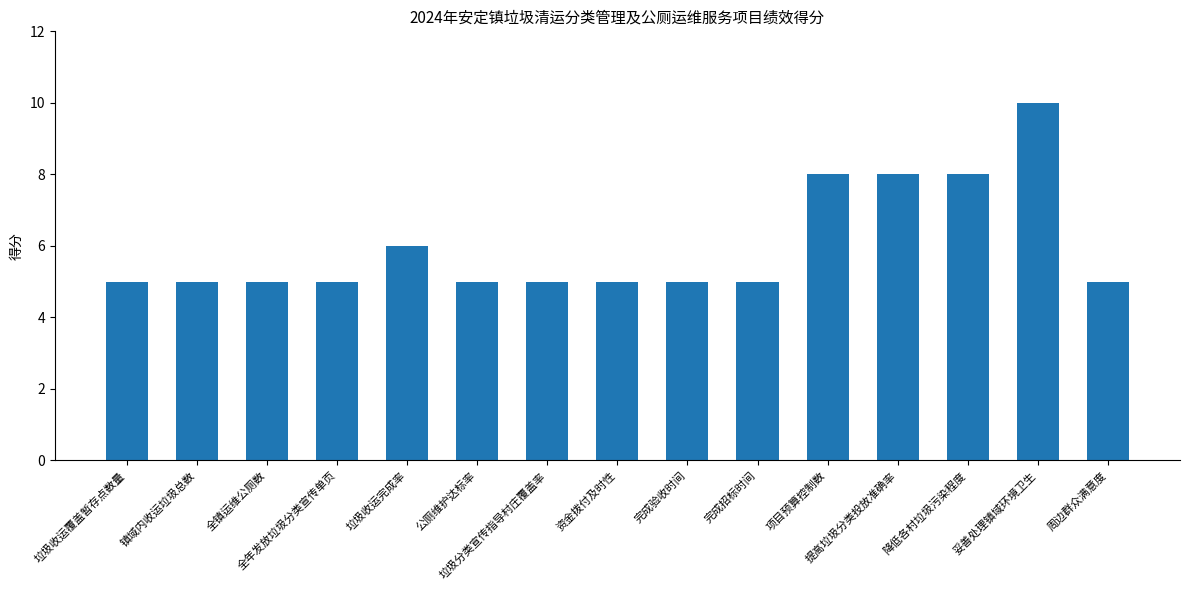

Reading left to right, what are all the values shown in this chart?

垃圾收运覆盖暂存点数量=5	镇域内收运垃圾总数=5	全镇运维公厕数=5	全年发放垃圾分类宣传单页=5	垃圾收运完成率=6	公厕维护达标率=5	垃圾分类宣传指导村庄覆盖率=5	资金拨付及时性=5	完成验收时间=5	完成招标时间=5	项目预算控制数=8	提高垃圾分类投放准确率=8	降低各村垃圾污染程度=8	妥善处理镇域环境卫生=10	周边群众满意度=5